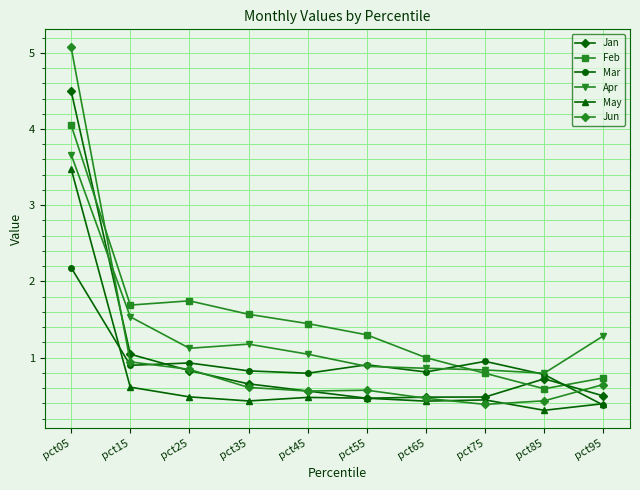

Between which two adjacent categories do Apr and Jan first intersect?

pct05 and pct15